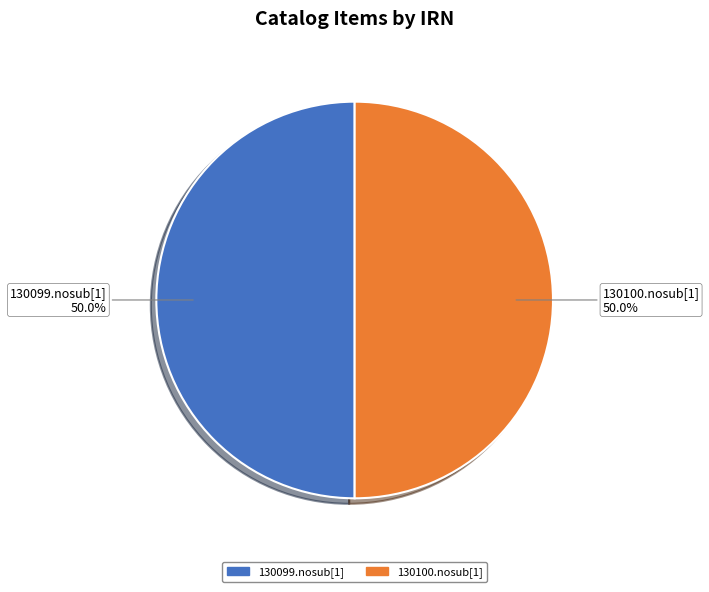

What percentage is the 130099.nosub[1] slice, to the nearest percent?

50%